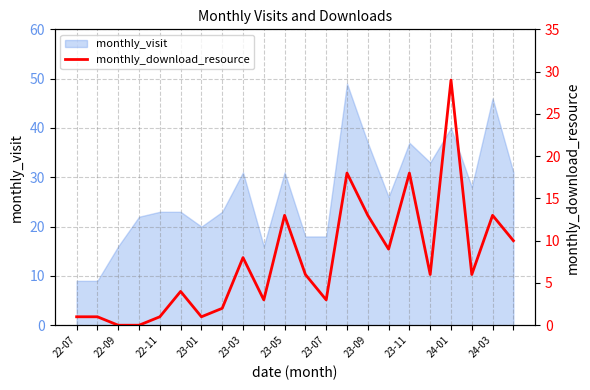

The value of monthly_visit at 22-11 is 23. True or false?

True